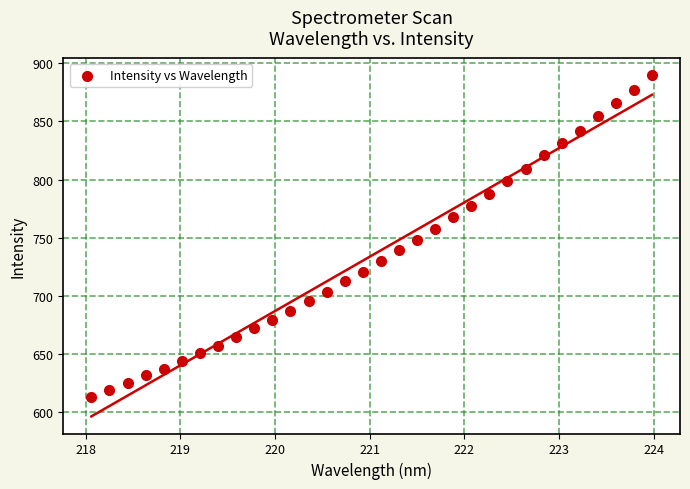

What is the range of Y values (max minus min)?

277.4